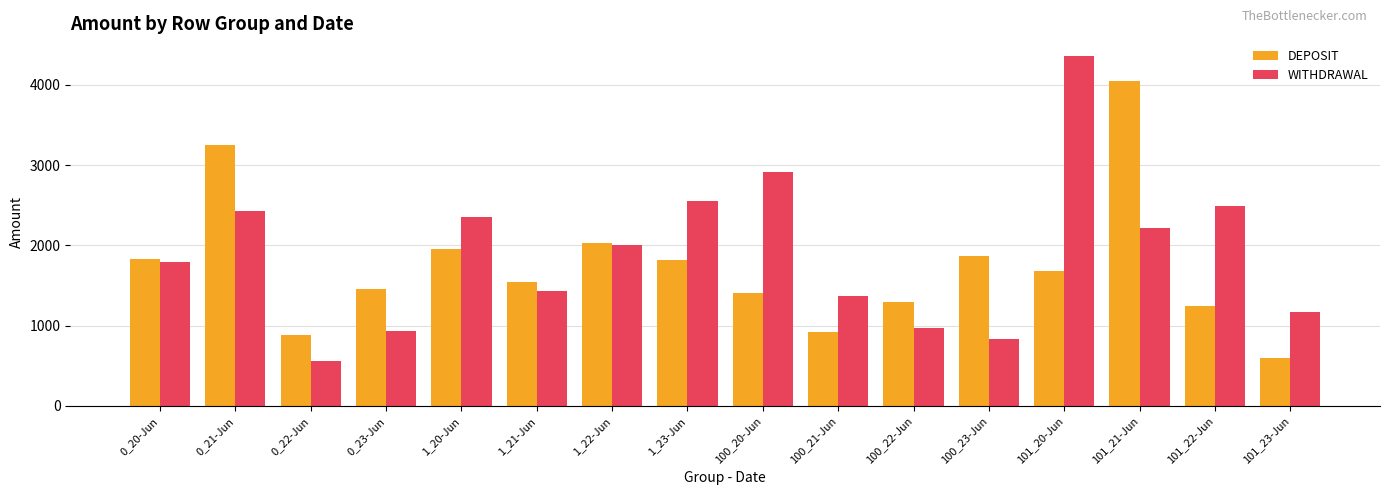

What are all the series names shown in the legend?

DEPOSIT, WITHDRAWAL